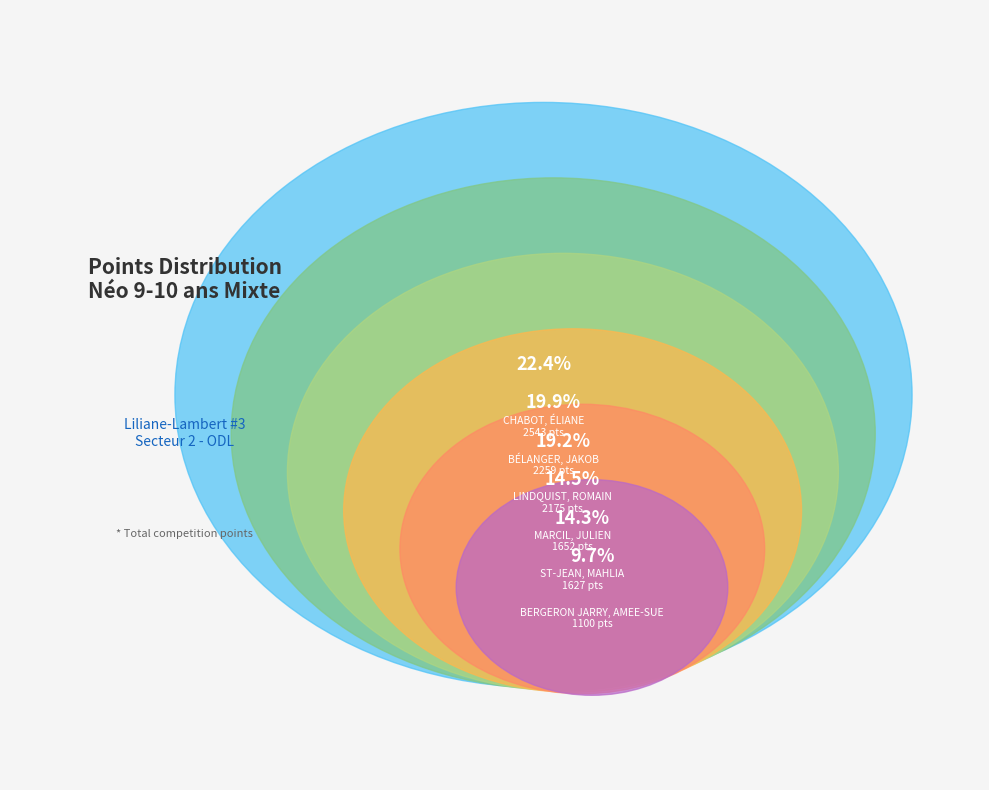

Is it true that BÉLANGER, JAKOB is 20% of the pie?

True